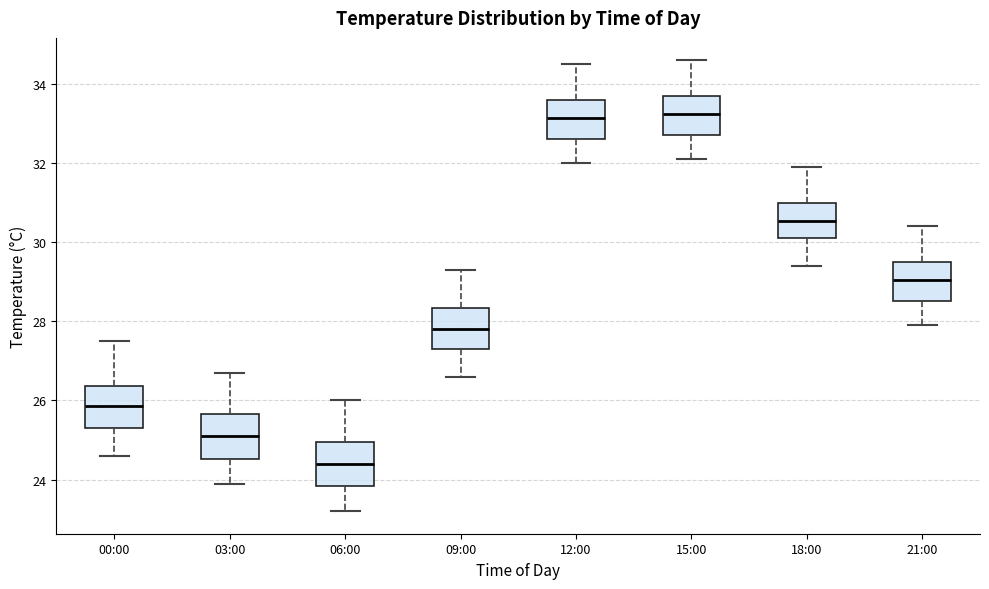

Where does the median line of the box for 03:00 sit on the y-axis? The values are not printed on the chart, so give them approximately, as read against the axis.

25.2